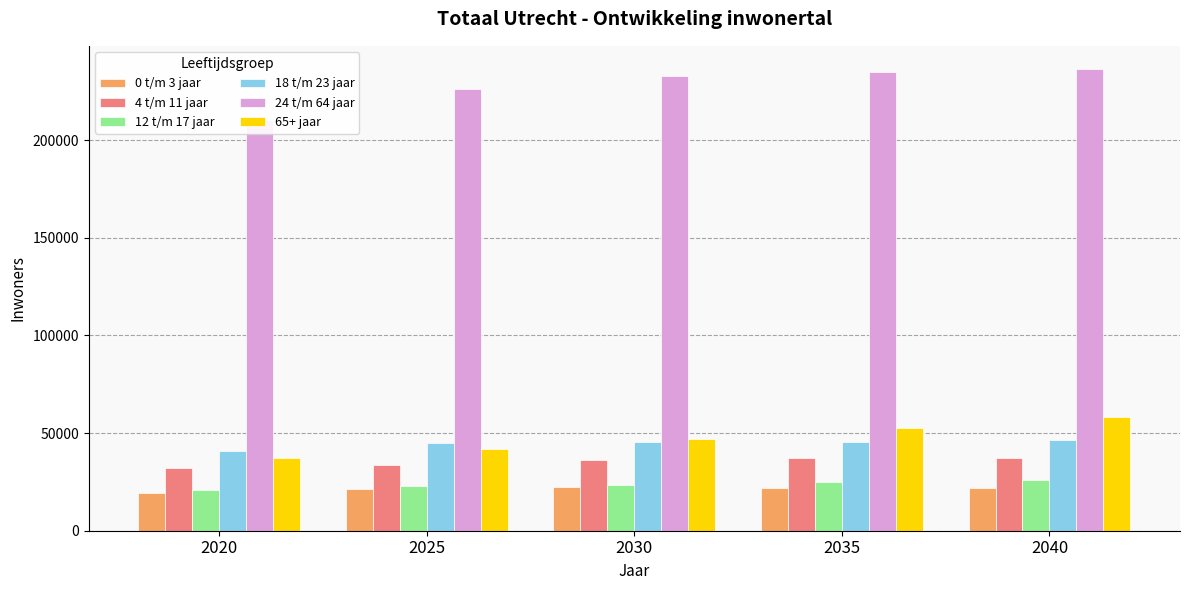

Are the bars horizontal?

No